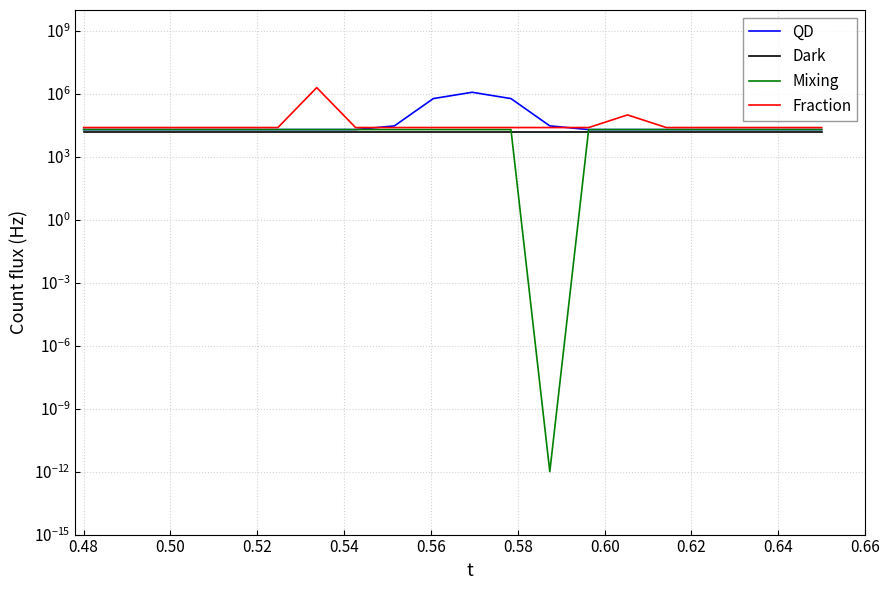

Which series has the widest spread of values?

Fraction